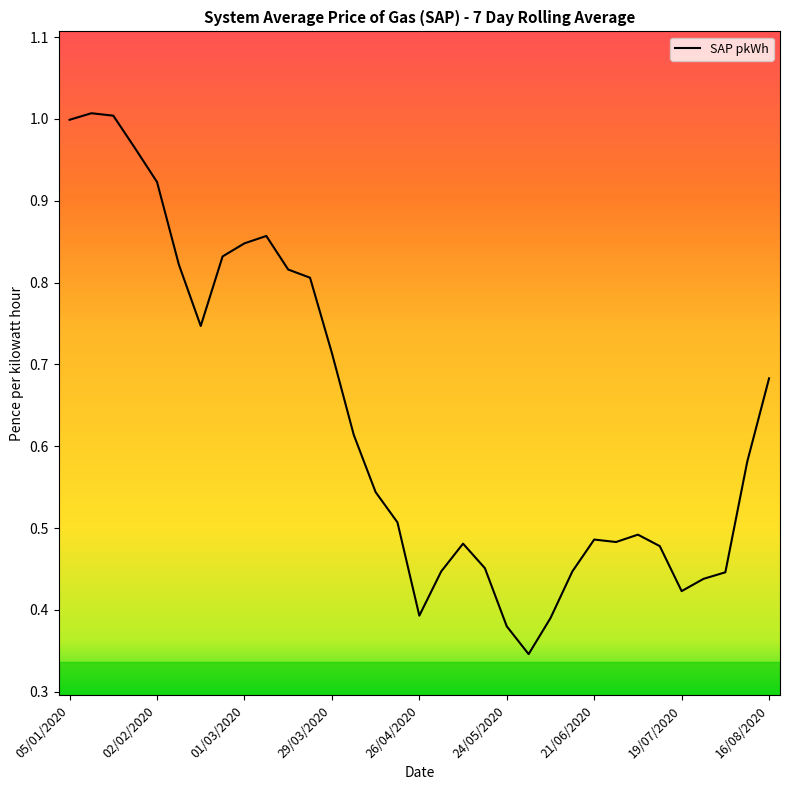

How many lines are shown in the chart?

1